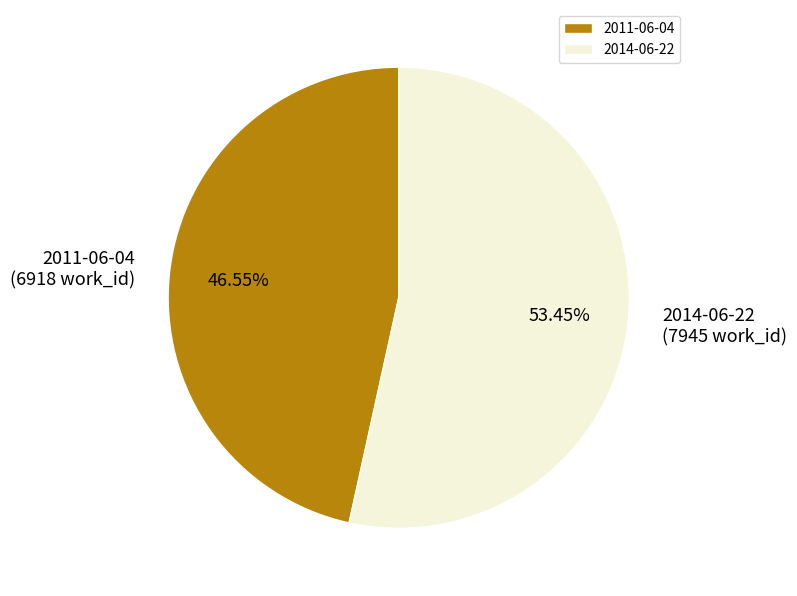

How many slices are in this pie chart?

2